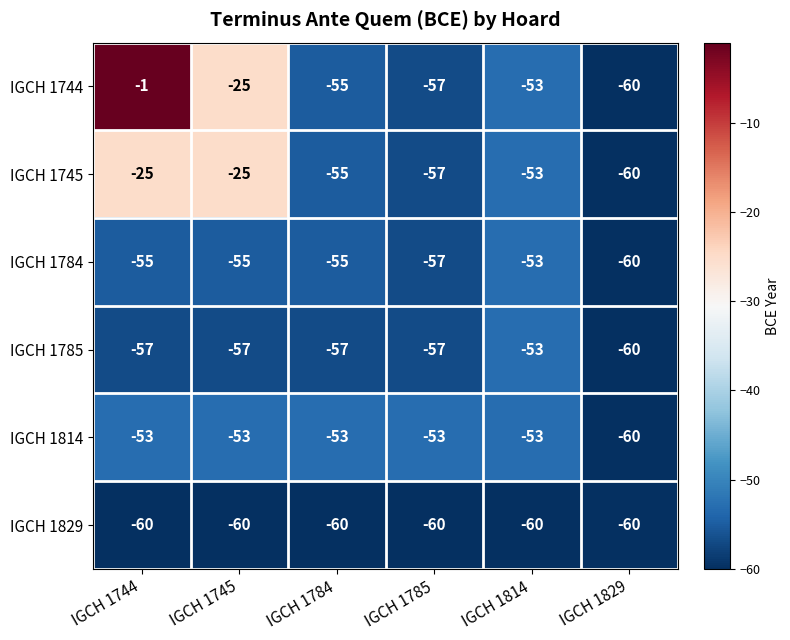

What value does the IGCH 1814 series have at IGCH 1745?

-53